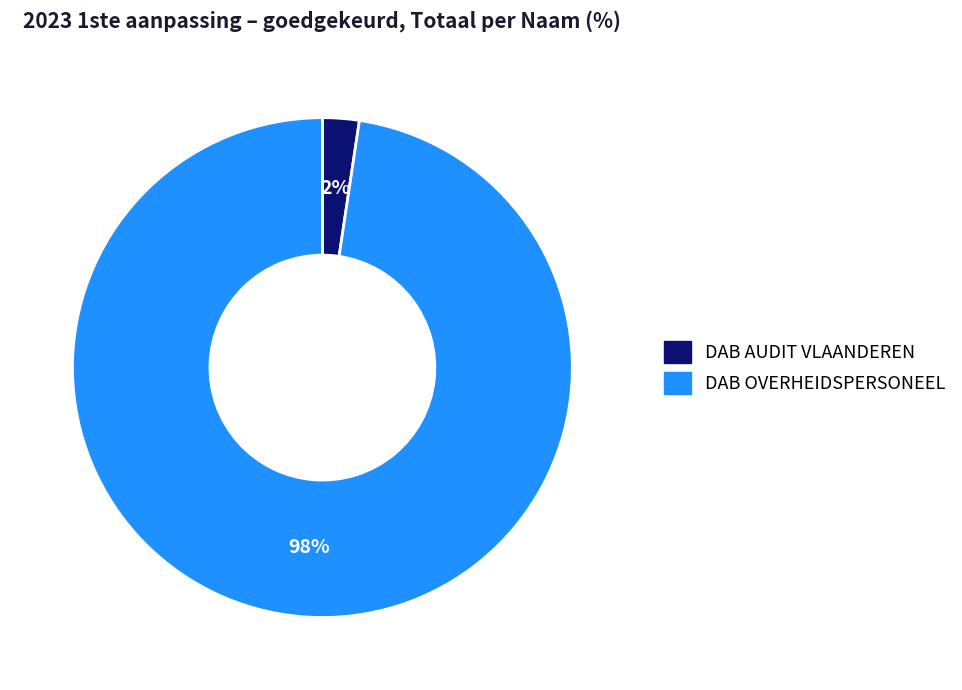

To the nearest percent, what is the average slice percentage?

50%